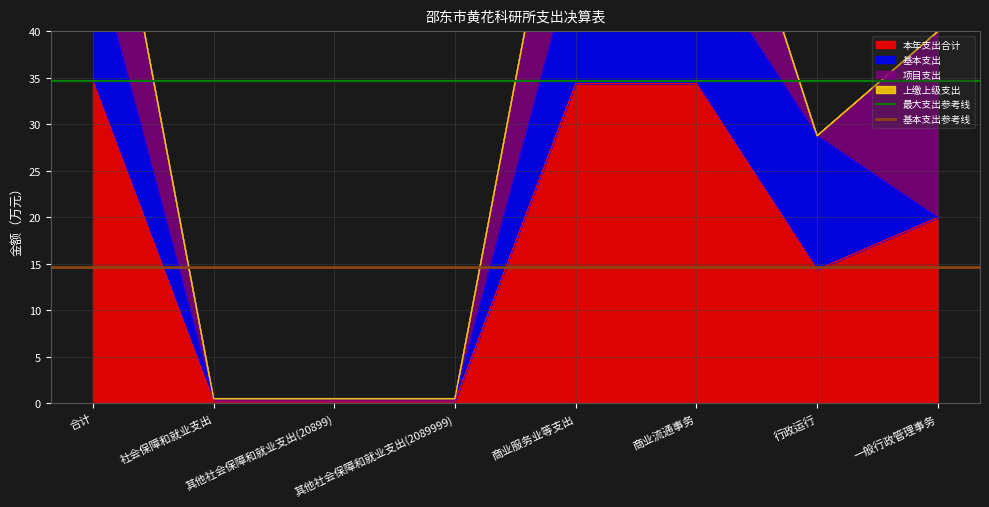

Which has a higher value, 合计 or 社会保障和就业支出?

合计